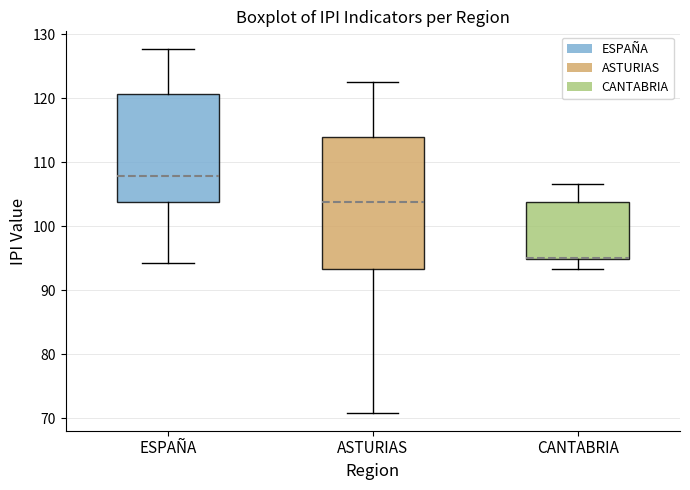

Reading left to right, transcribe this box plot: for each box, give where its median line is, the range the box spans, and where its two whiskers end, as read against the y-axis. The values are not printed on the chart, so give them approximately, as read against the axis.

ESPAÑA: median 108, box 104 to 121, whiskers 94 to 128
ASTURIAS: median 104, box 93 to 114, whiskers 71 to 123
CANTABRIA: median 95 (drawn on the box's lower edge), box 95 to 104, whiskers 93 to 107